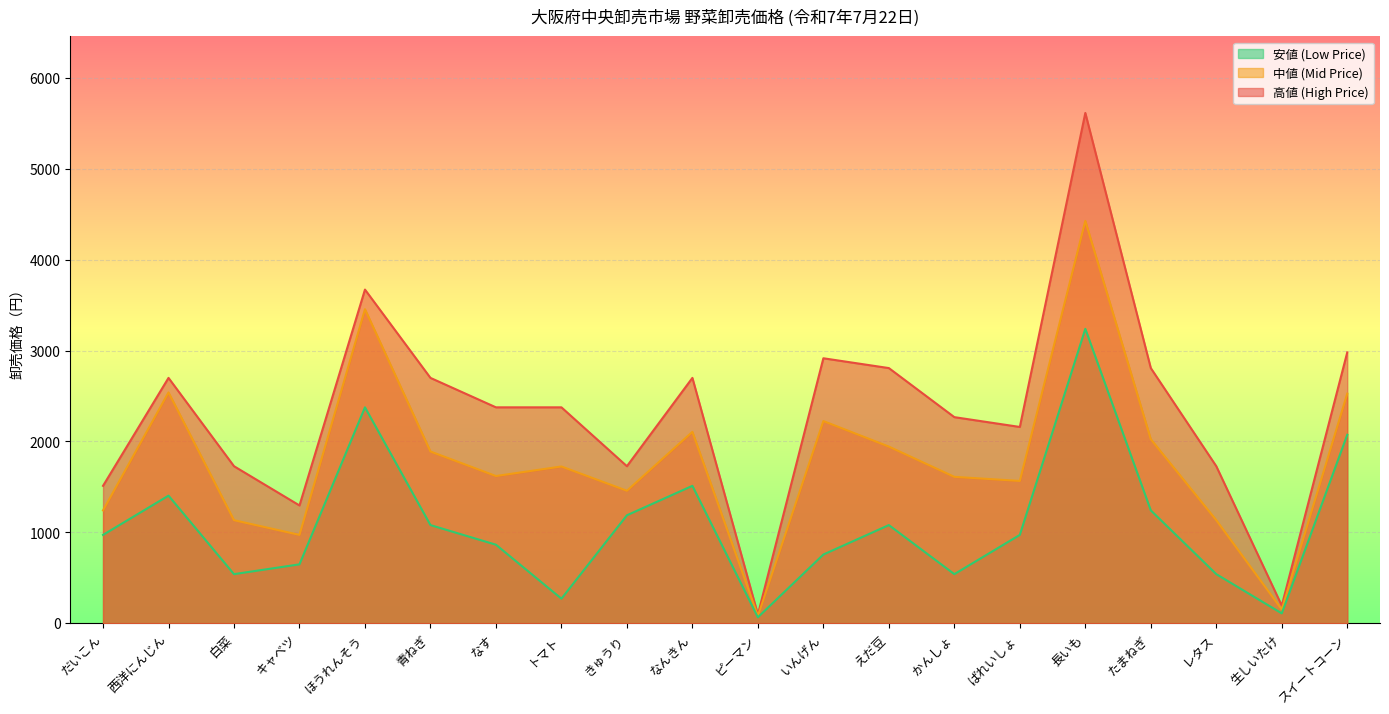

True or false: 中値 (Mid Price) and 安値 (Low Price) intersect in this chart.

False